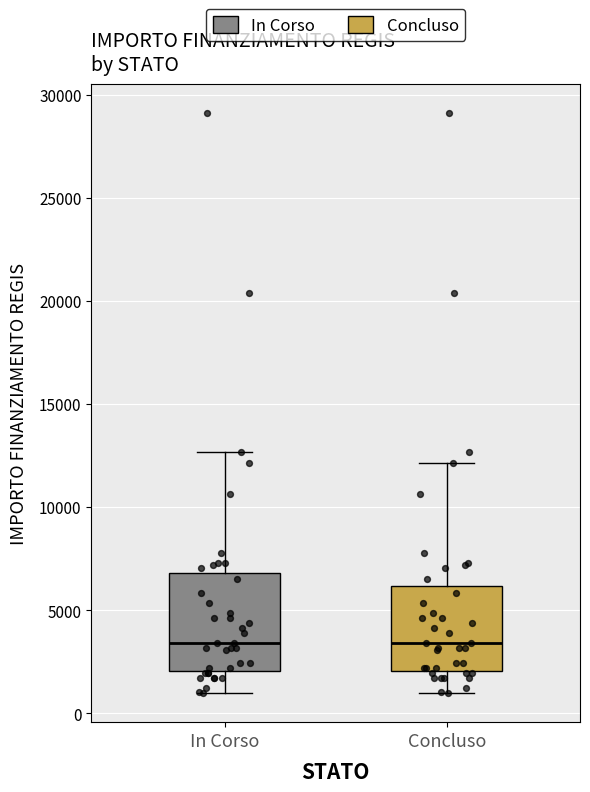

Which box is the tallest, from its lower edge to its upper edge?

In Corso